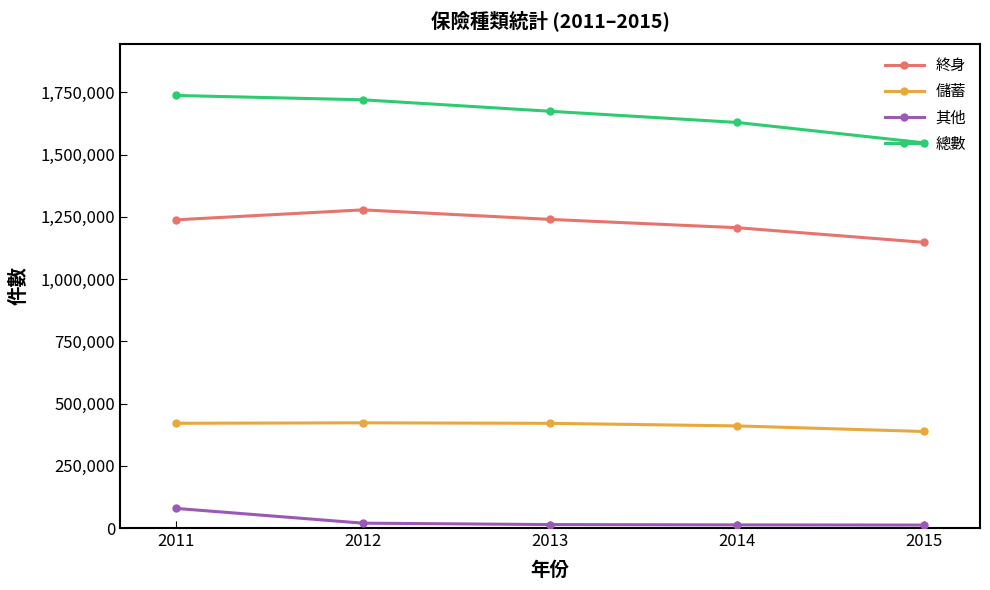

Which series has the widest spread of values?

總數